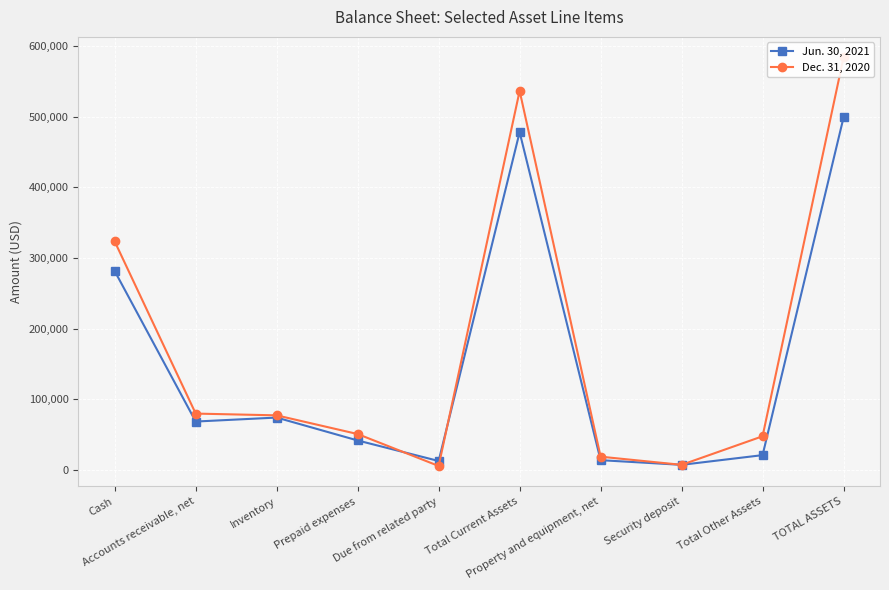

Reading left to right, list all the values displayed in this chart.

Jun. 30, 2021: 281444	68426	74072	41632	12567	478141	13739	7132	20871	499012
Dec. 31, 2020: 323407	79697	77200	50723	5526	536553	18683	7132	47587	584140